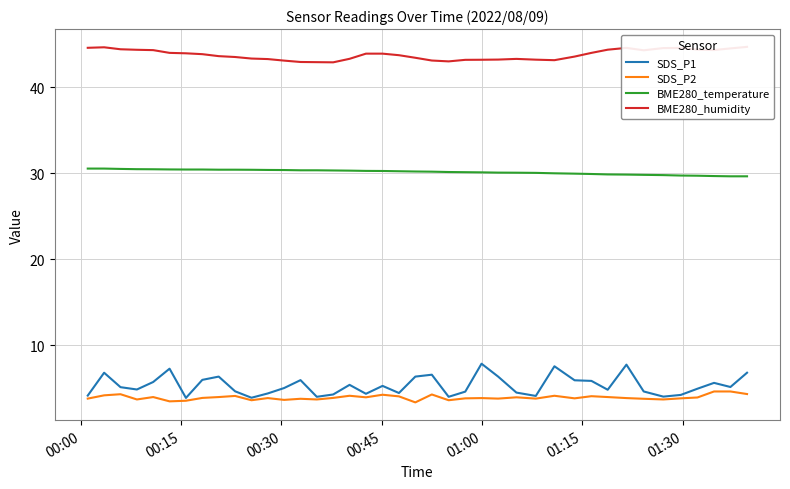

What is the maximum value for BME280_temperature?

30.5